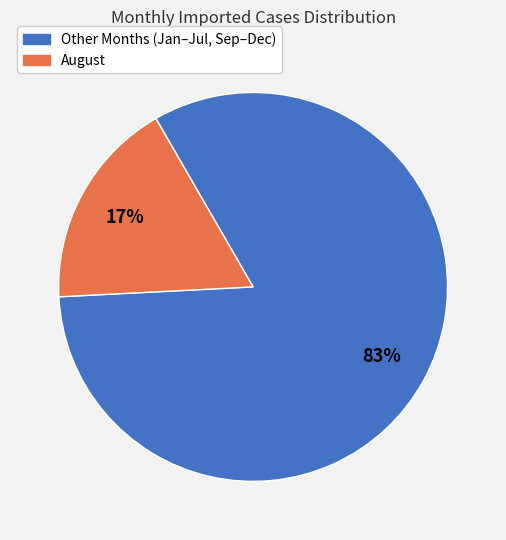

Does any single category account for the majority?

Yes